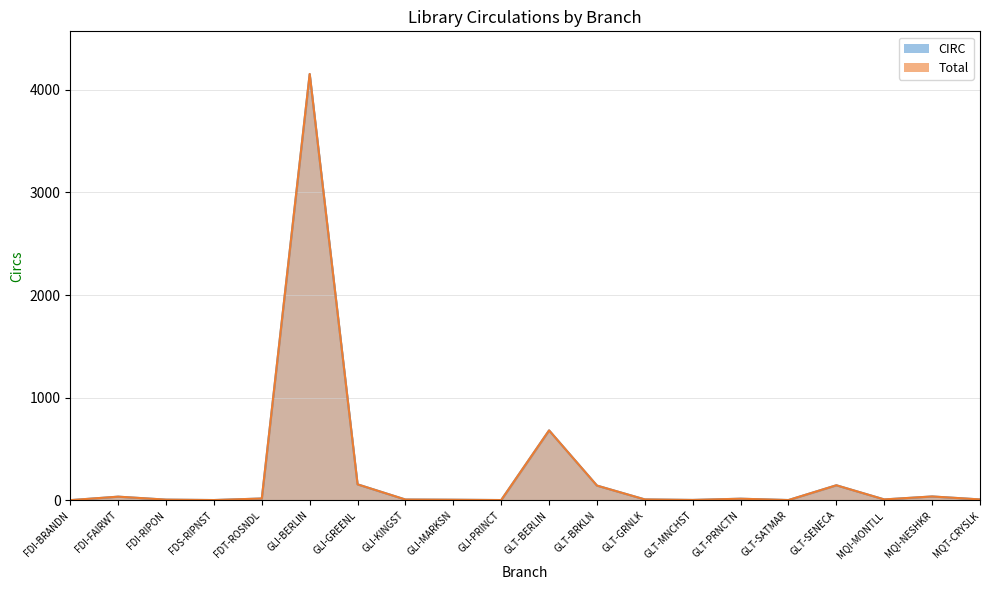

List the labels in order of CIRC value, smallest first.

FDI-BRANDN, FDS-RIPNST, GLI-PRINCT, GLT-SATMAR, GLT-MNCHST, GLI-MARKSN, FDI-RIPON, GLI-KINGST, GLT-GRNLK, MQI-MONTLL, MQT-CRYSLK, GLT-PRNCTN, FDT-ROSNDL, FDI-FAIRWT, MQI-NESHKR, GLT-BRKLN, GLT-SENECA, GLI-GREENL, GLT-BERLIN, GLI-BERLIN